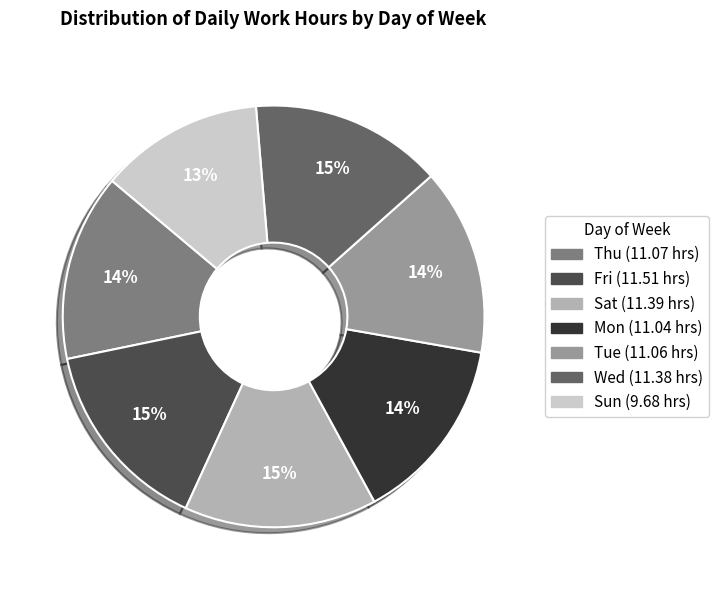

What is the ratio of the value at Thu to the value at Mon?

1.0